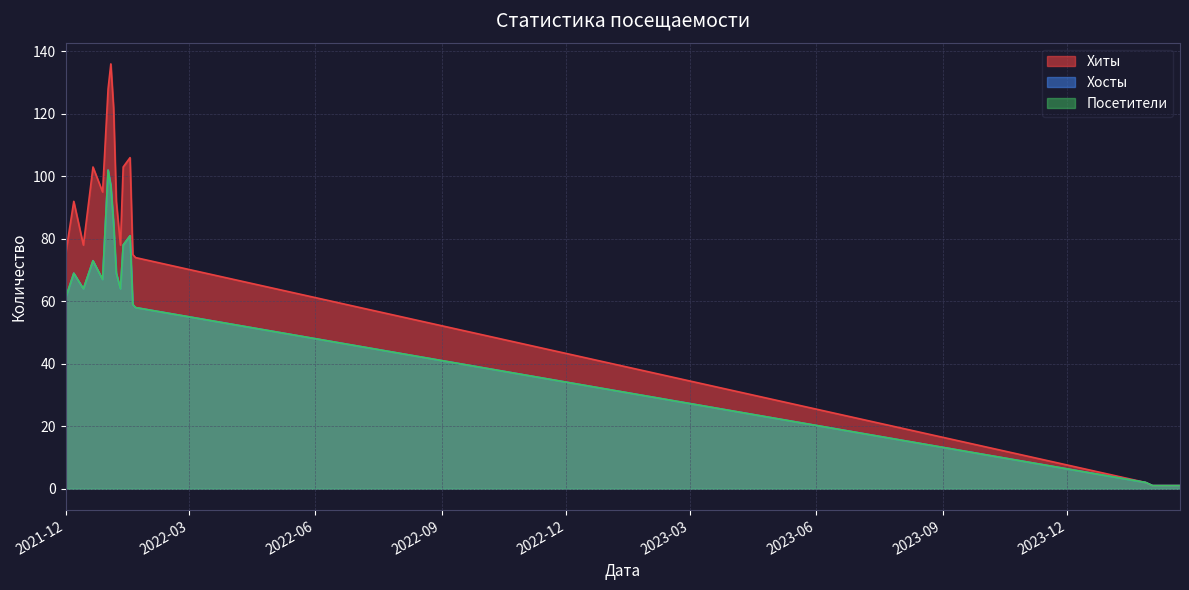

Which has a higher value, 2022-01-21 or 2022-01-17?

2022-01-17